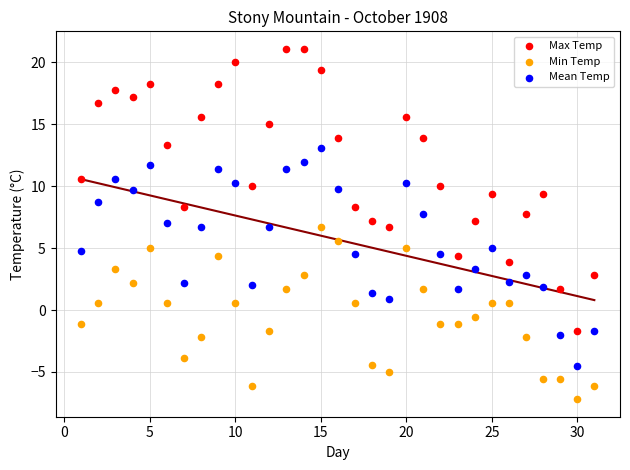

Across all data points, what is the range of X values (max minus min)?

30.0